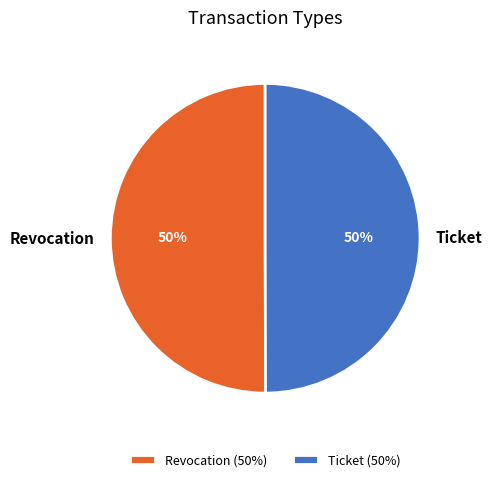

True or false: Revocation accounts for 50% of the total.

True